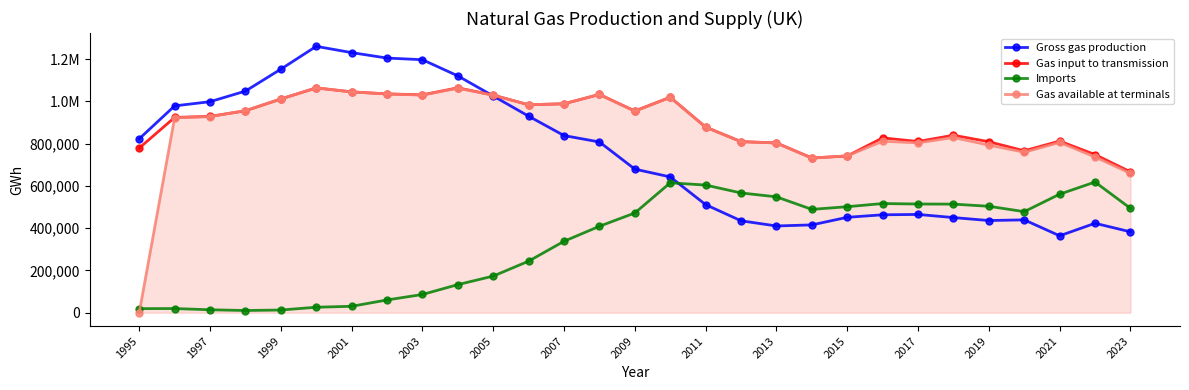

What is the average value of the Gas input to transmission series?

899601.5